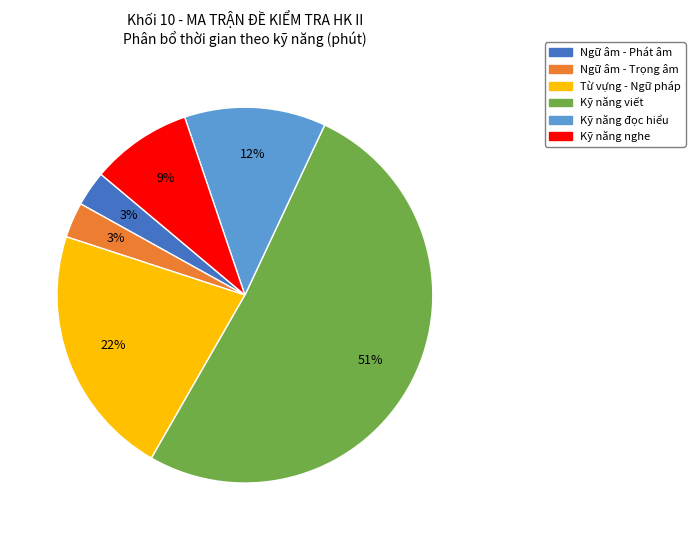

Count the number of slices in the pie.

6